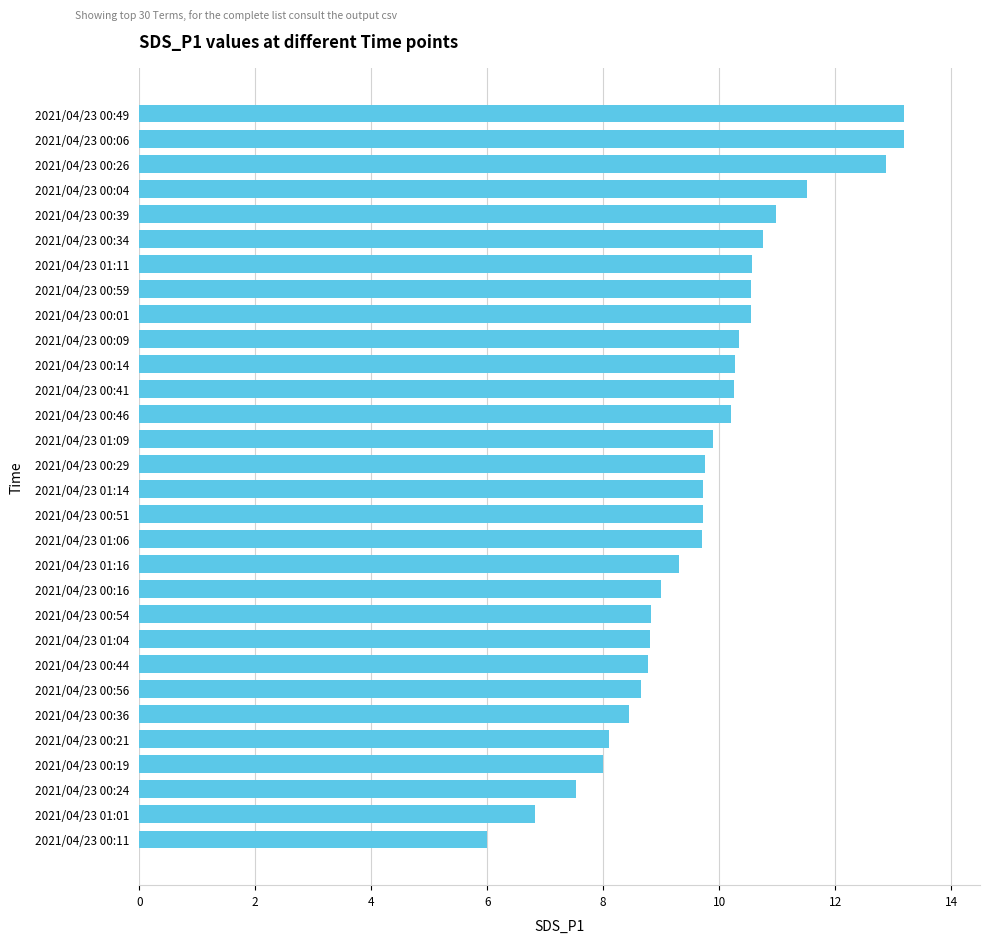

Count the number of categories in the chart.

30